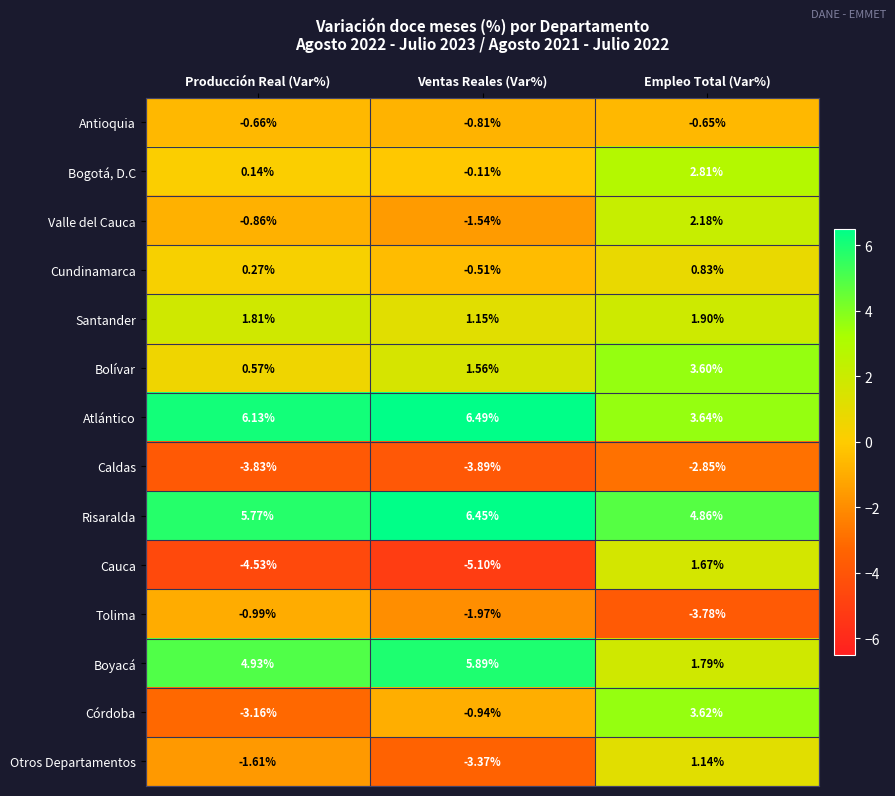

Which category has the lowest value in the Atlántico series?

Empleo Total (Var%)